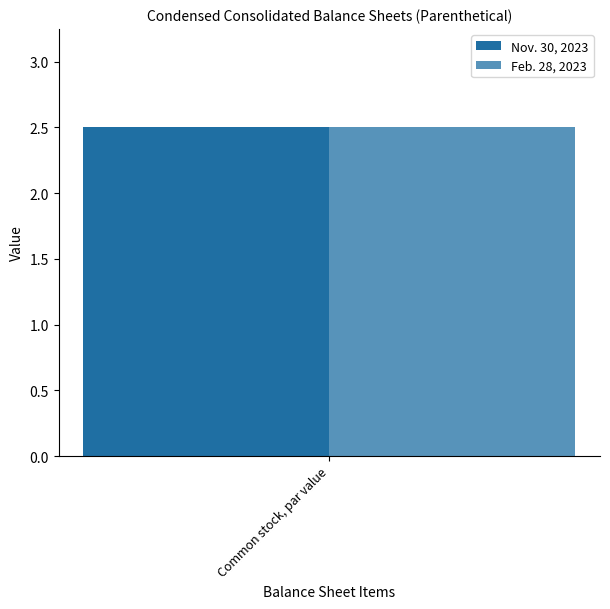

What is the label of the 3rd bar from the right?

Common stock, par value